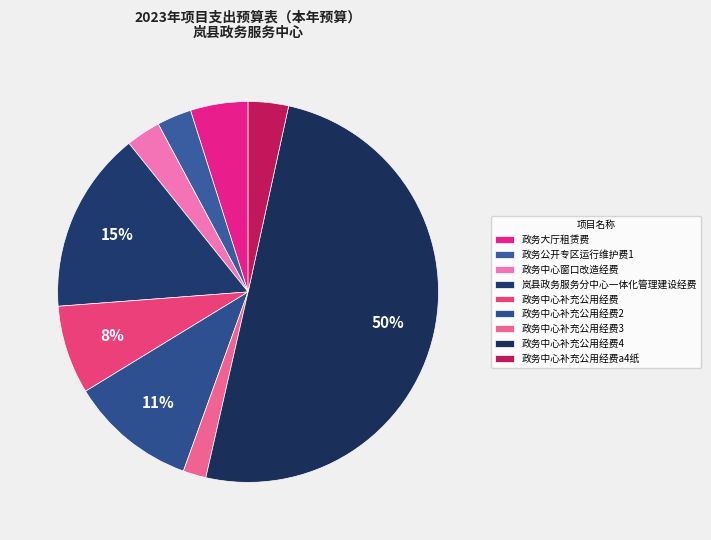

What percentage is NOT represented by 政务大厅租赁费?

95.1%